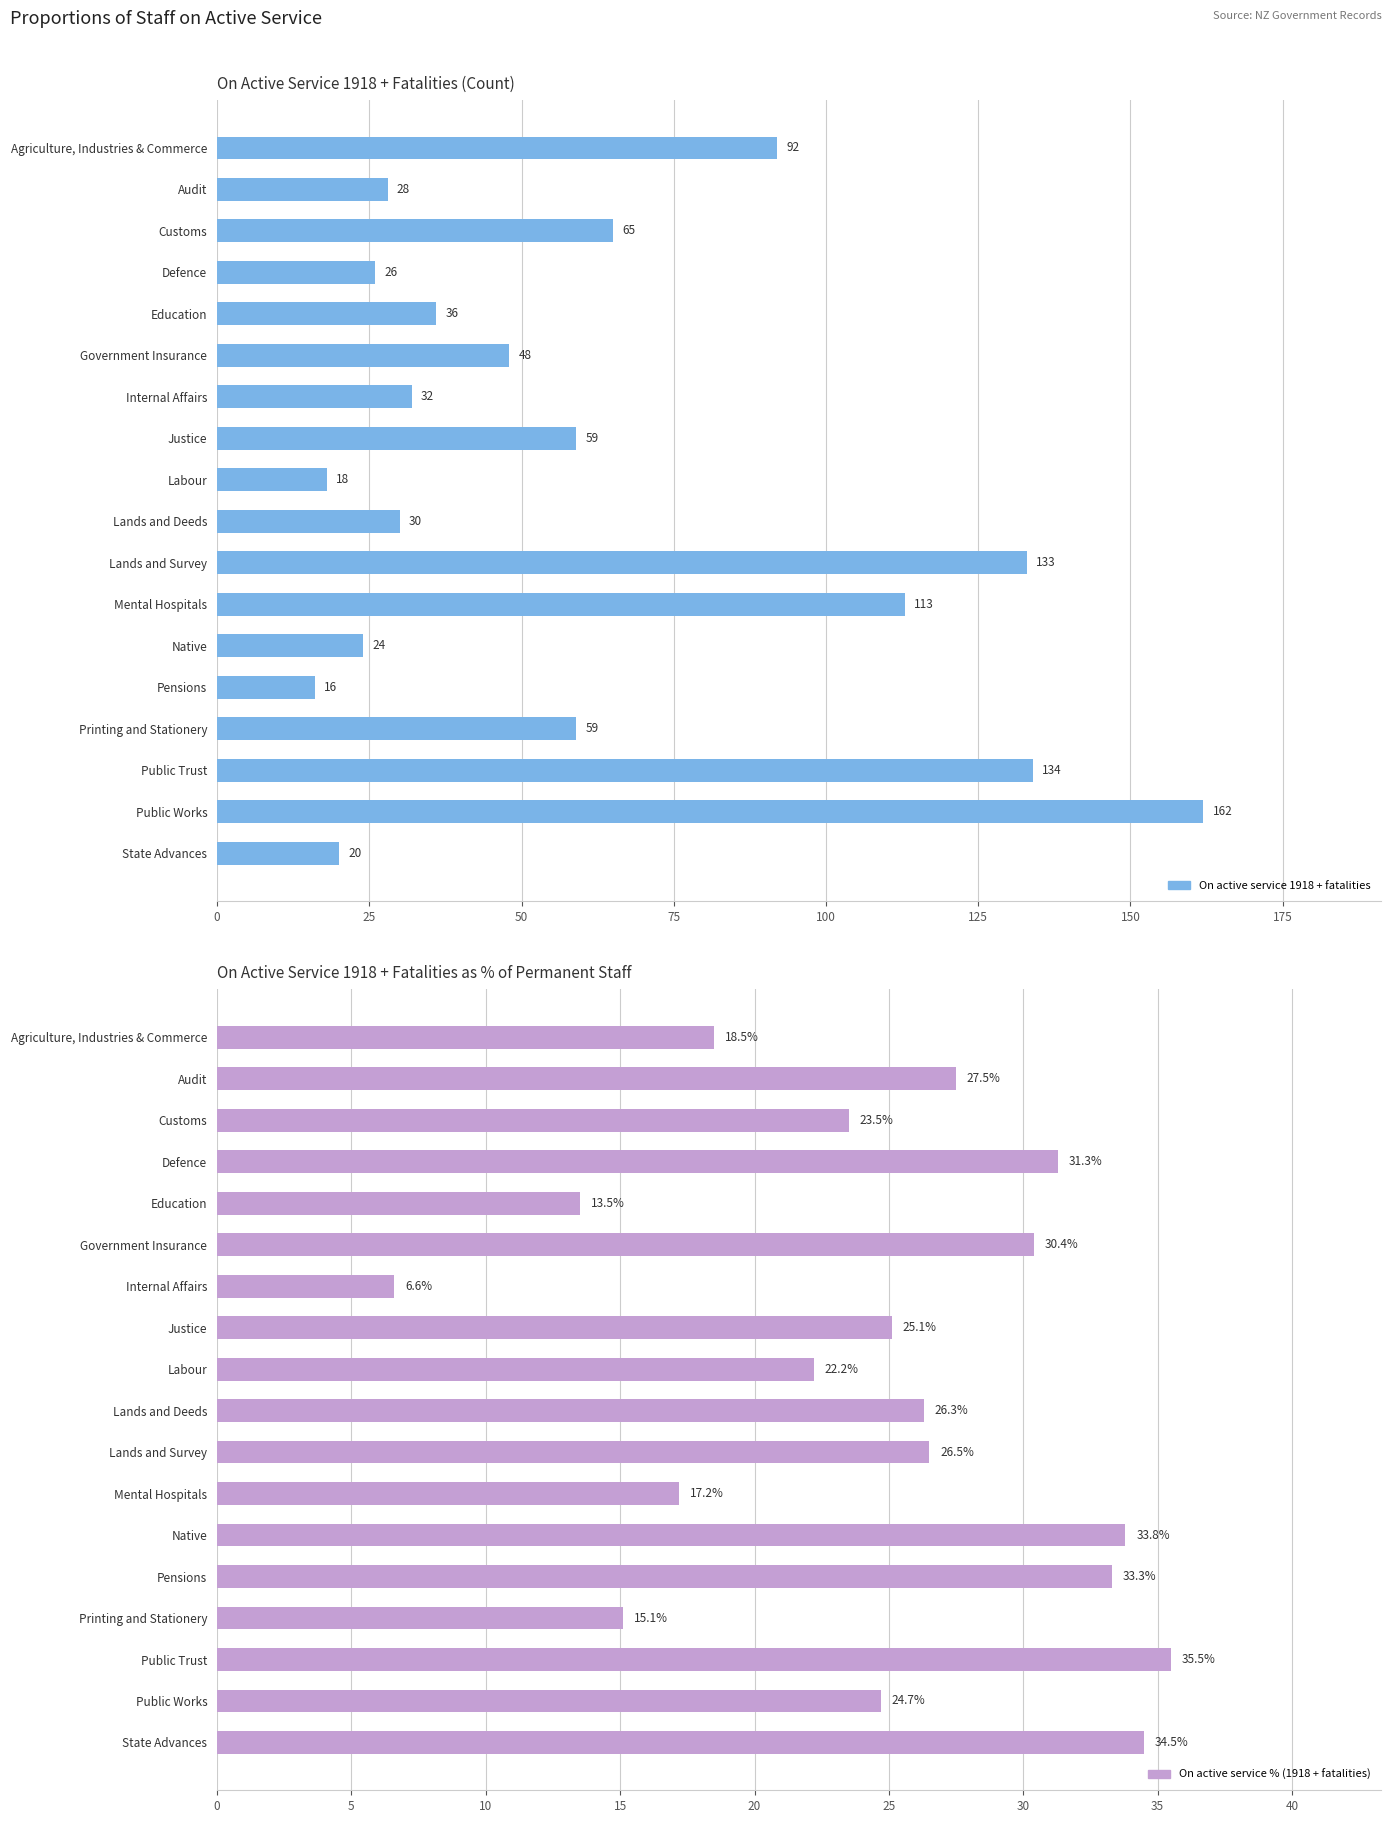

Between Audit and Pensions, which is larger?

Audit